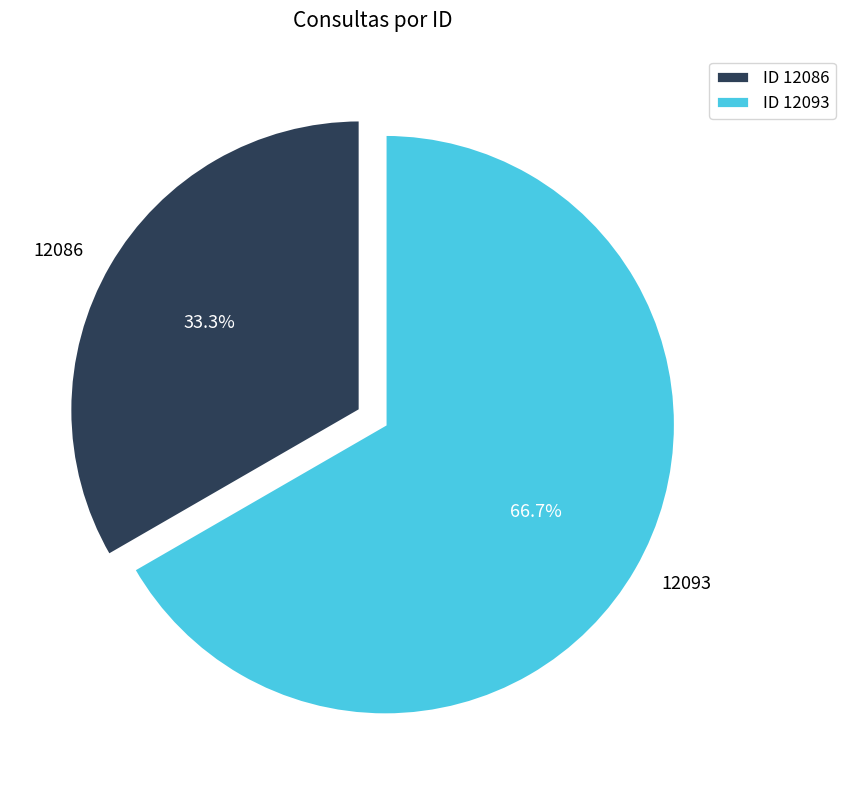

Does 12086 account for over 50% of the chart?

No